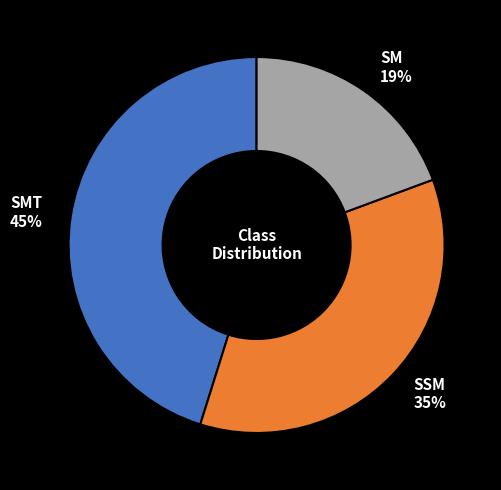

What is the ratio of the value at SMT 45% to the value at SSM 35%?

1.3